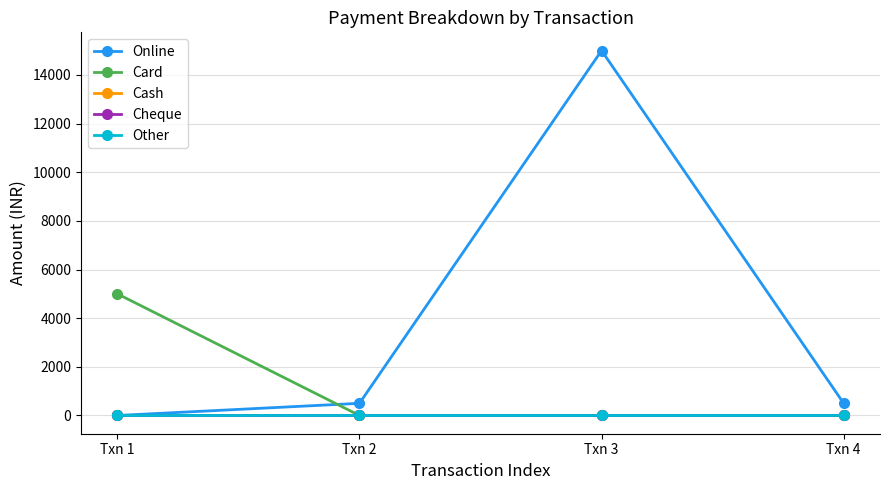

Is this an area chart (filled region under the line)?

No